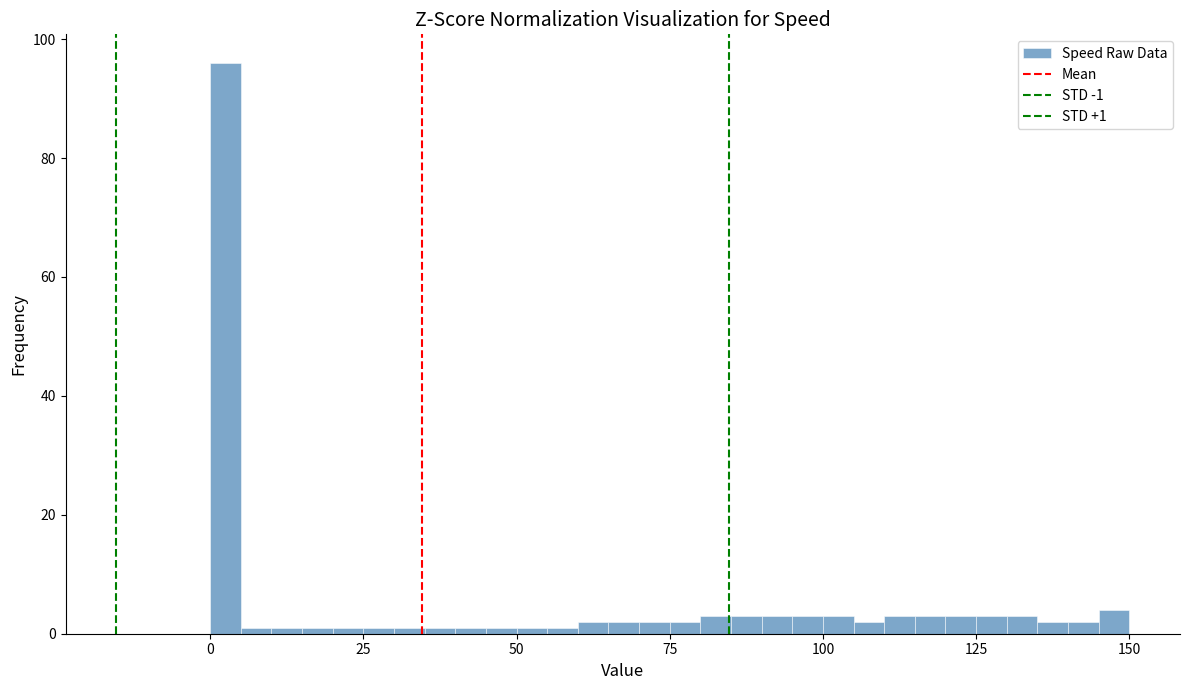

Around what value on the x-axis is the tallest bar? Give the approximate position of its centre, as read against the axis.

5